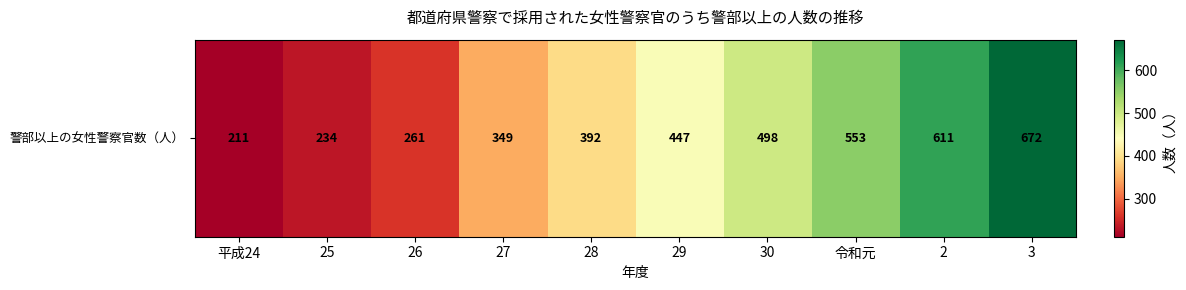

The chart shows a value of 672 at 3. True or false?

True